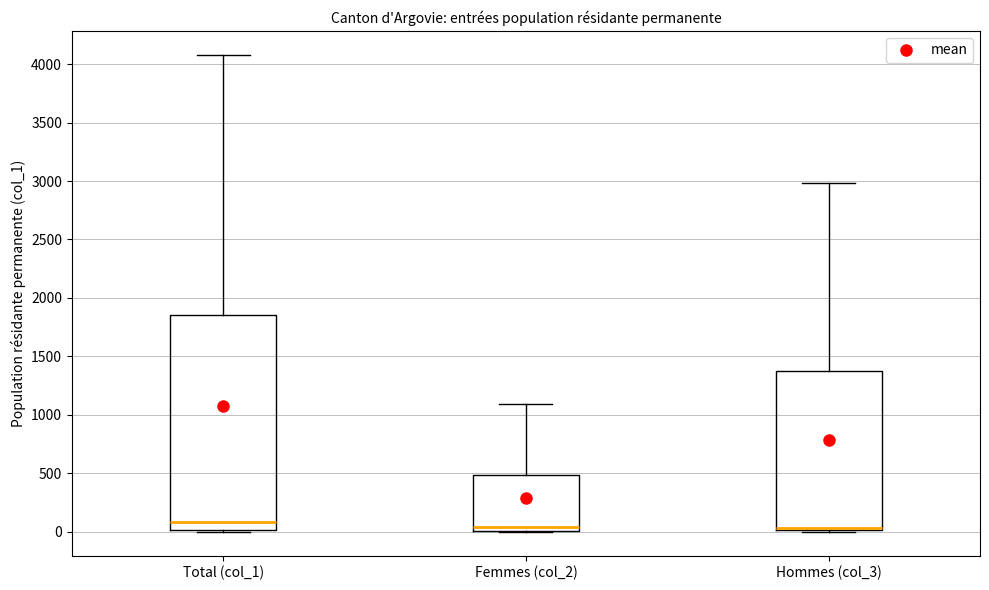

Reading left to right, read every box against the y-axis: the position of its median line, the range the box covers, and the ends of its whiskers. The values are not printed on the chart, so give them approximately, as read against the axis.

Total (col_1): median 100, box 0 to 1850, whiskers 0 (just below the box's lower edge) to 4100
Femmes (col_2): median 50, box 0 to 500, whiskers 0 to 1100
Hommes (col_3): median 50, box 0 to 1350, whiskers 0 to 3000